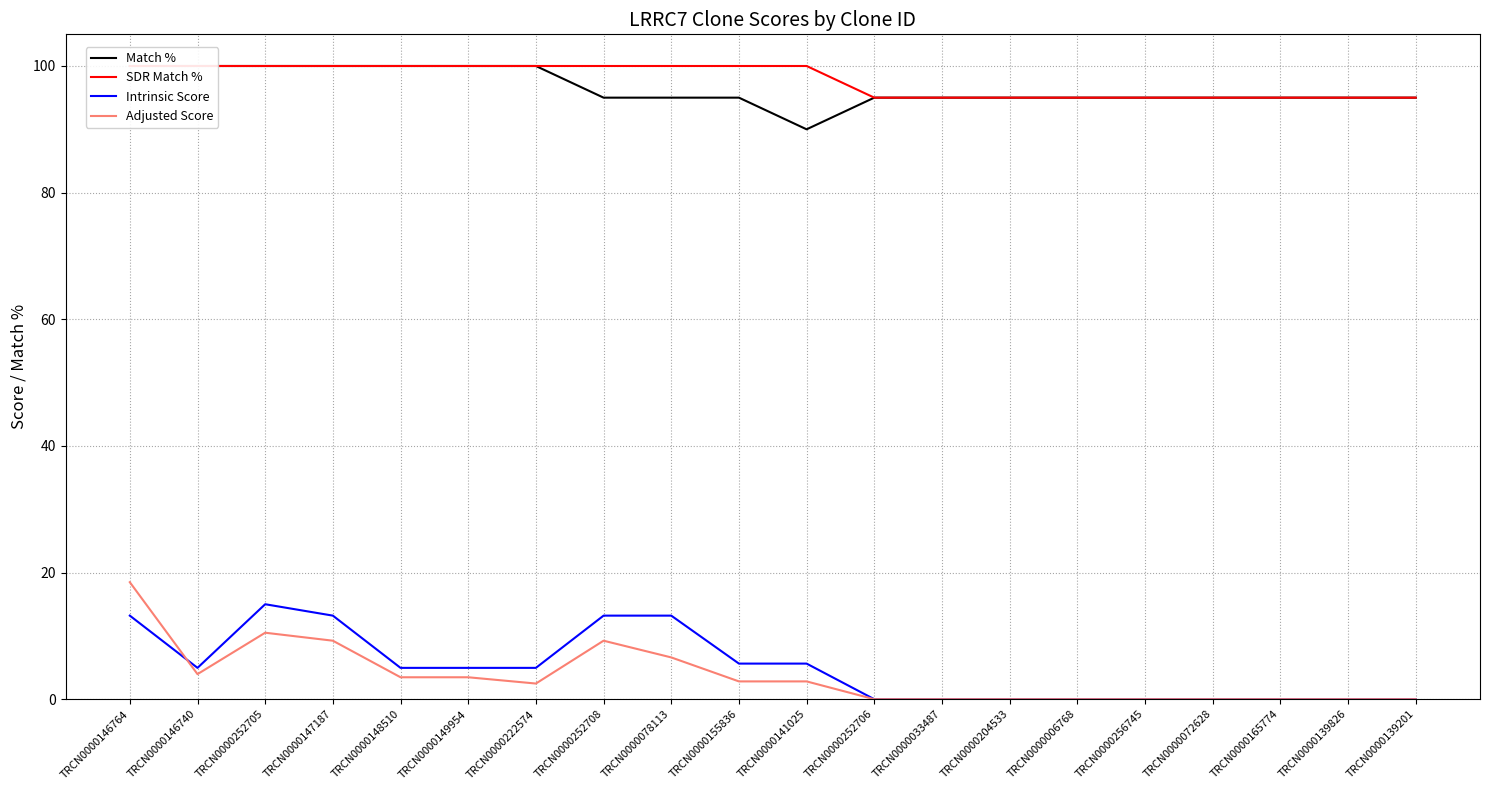

Reading right to left, transcribe all the data shown in this chart.

Match %: 95.0	95.0	95.0	95.0	95.0	95.0	95.0	95.0	95.0	90.0	95.0	95.0	95.0	100.0	100.0	100.0	100.0	100.0	100.0	100.0
SDR Match %: 95.0	95.0	95.0	95.0	95.0	95.0	95.0	95.0	95.0	100.0	100.0	100.0	100.0	100.0	100.0	100.0	100.0	100.0	100.0	100.0
Intrinsic Score: 0.0	0.0	0.0	0.0	0.0	0.0	0.0	0.0	0.0	5.6	5.6	13.2	13.2	5.0	5.0	5.0	13.2	15.0	5.0	13.2
Adjusted Score: 0.0	0.0	0.0	0.0	0.0	0.0	0.0	0.0	0.0	2.8	2.8	6.6	9.2	2.5	3.5	3.5	9.2	10.5	4.0	18.5